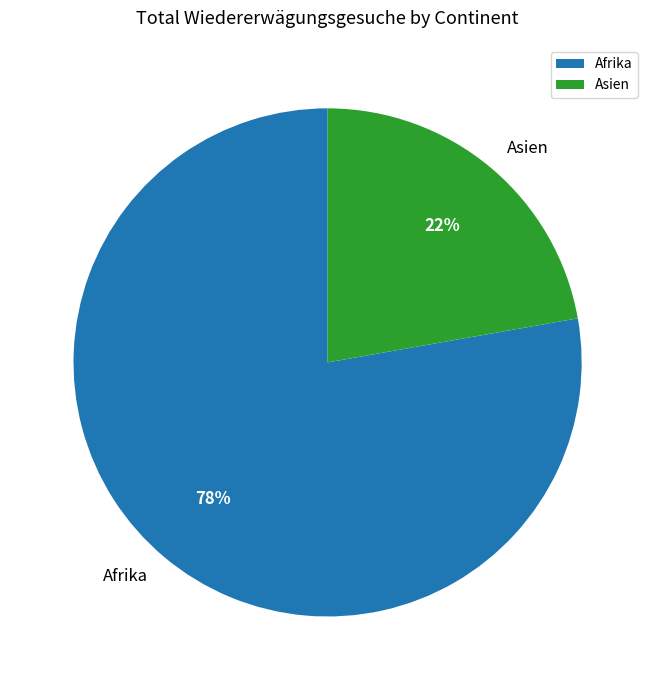

Do Asien and Afrika together represent more than half of the pie?

Yes